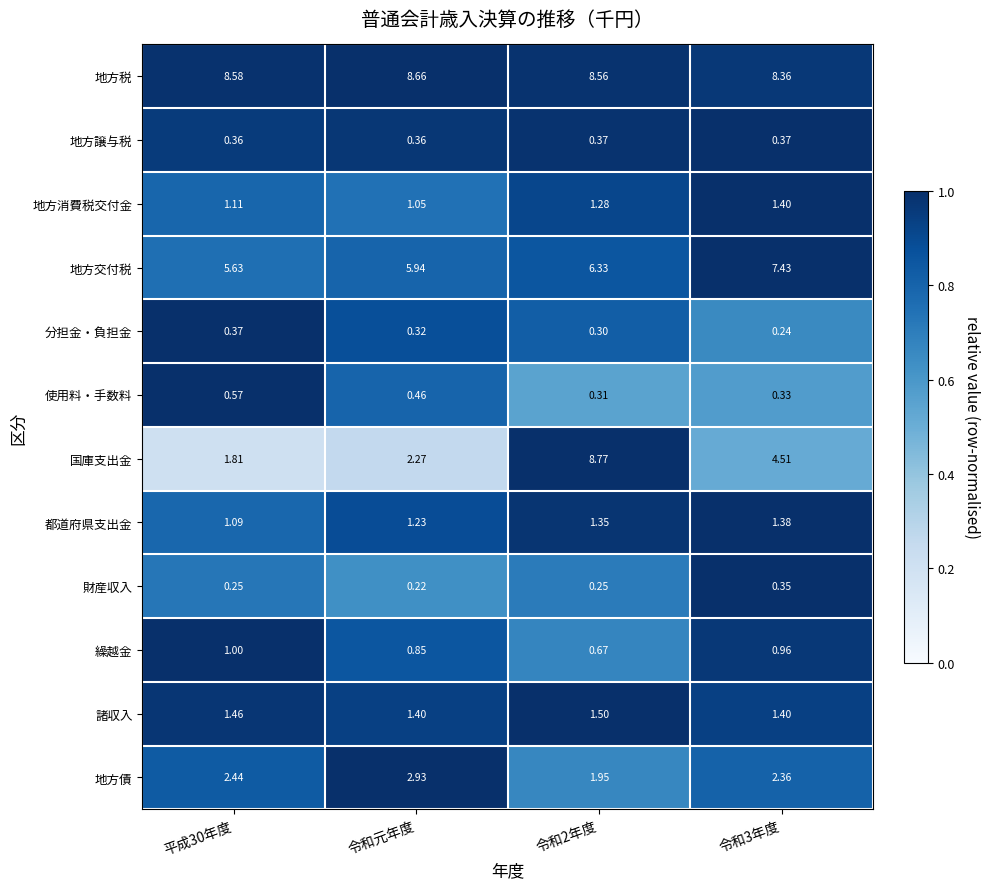

Which category has the lowest value across all series?

令和元年度